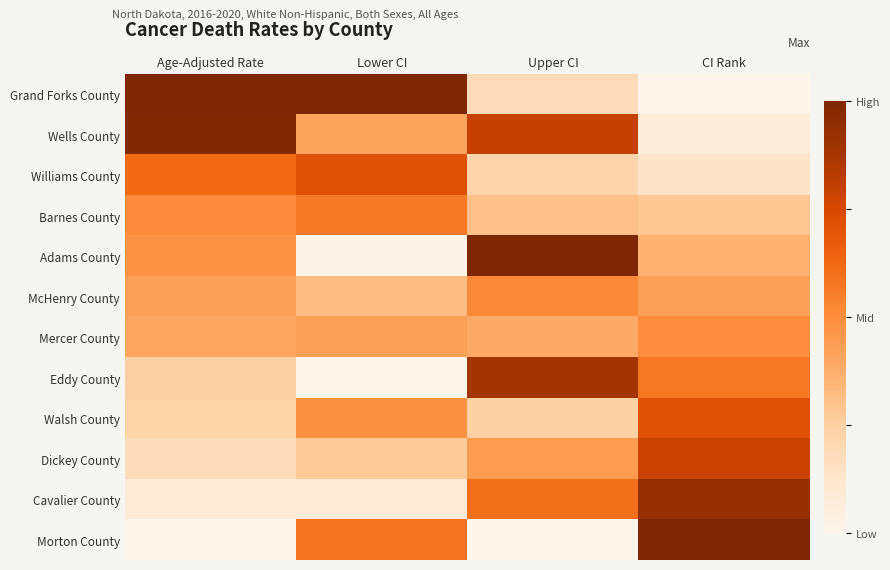

How many data points does each series have?

4